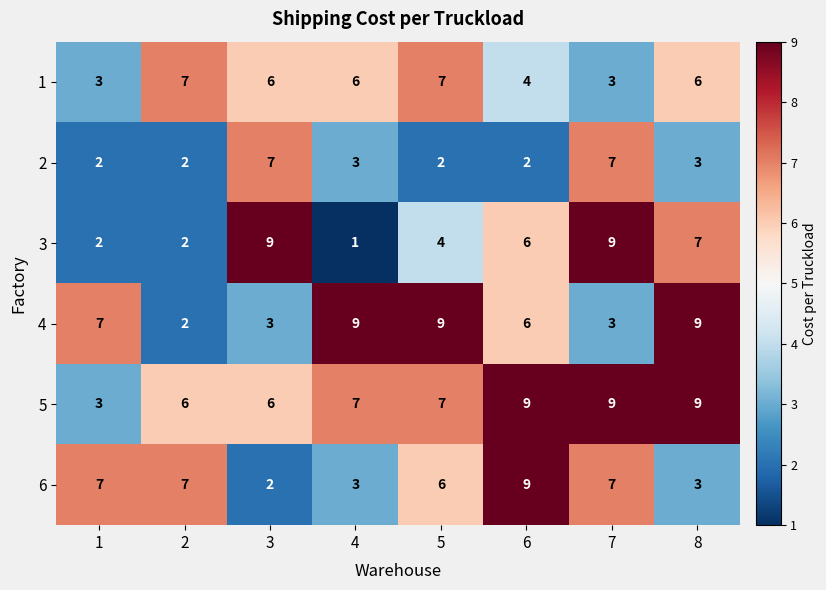

What is the sum of the 1 values at 4 and 2?

13